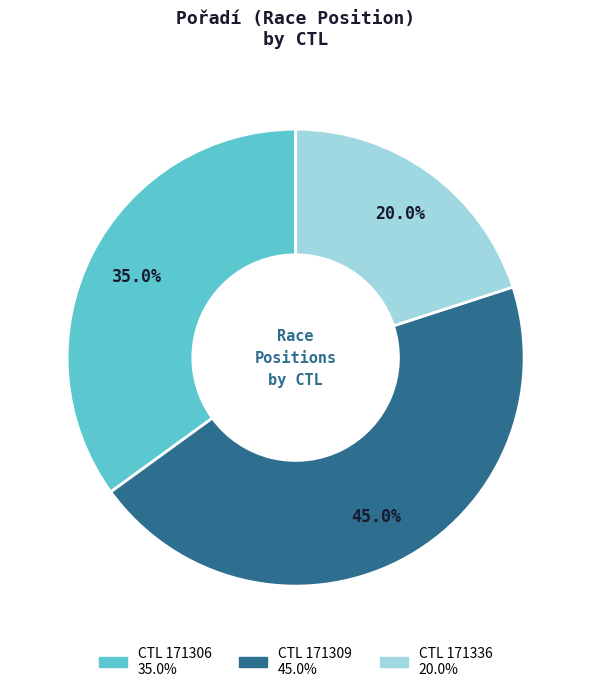

Does any single category account for the majority?

No